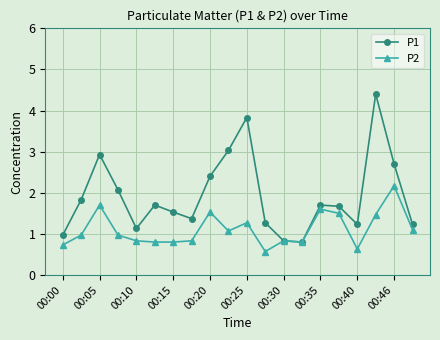

What is the lowest value of the P1 series?

0.8